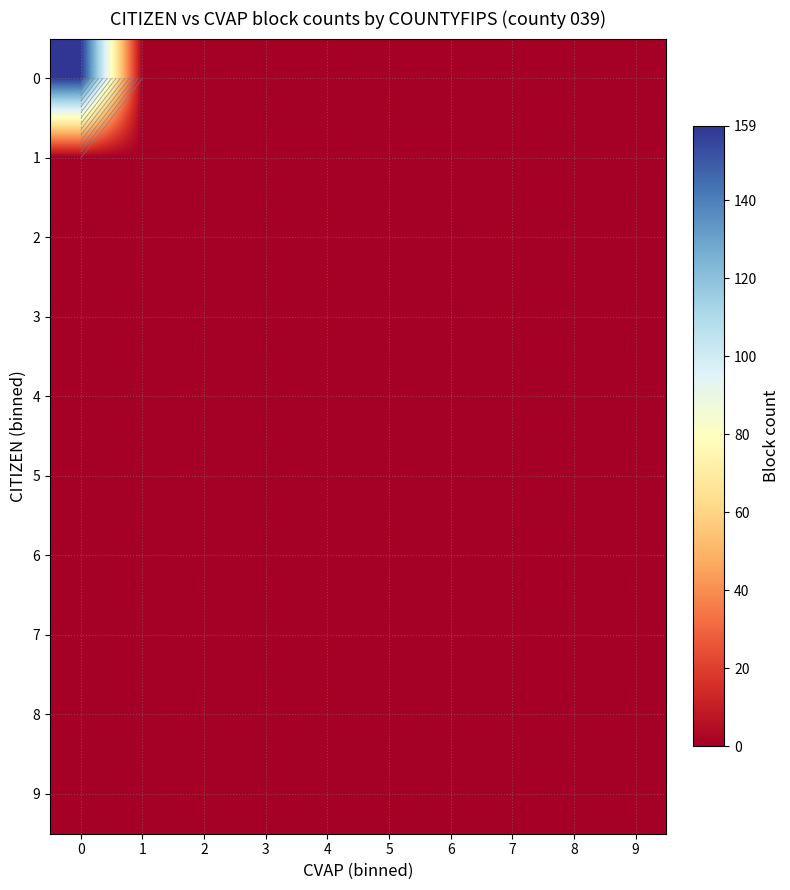

Rank the series at 9 from highest to lowest value.

0, 1, 2, 3, 4, 5, 6, 7, 8, 9